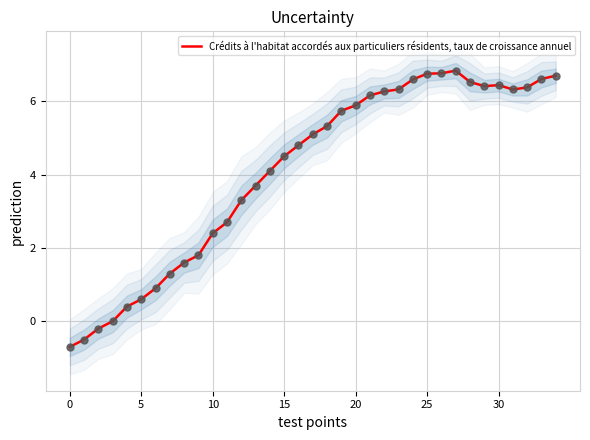

The value of Crédits à l'habitat accordés aux particuliers résidents, taux de croissance annuel at 10 is 1.6. True or false?

False